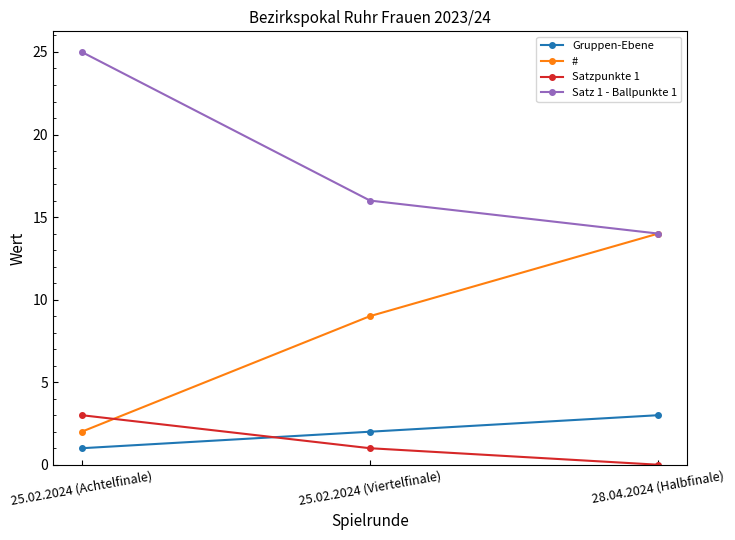

What is the value of the # point at the 3rd from the left?

14